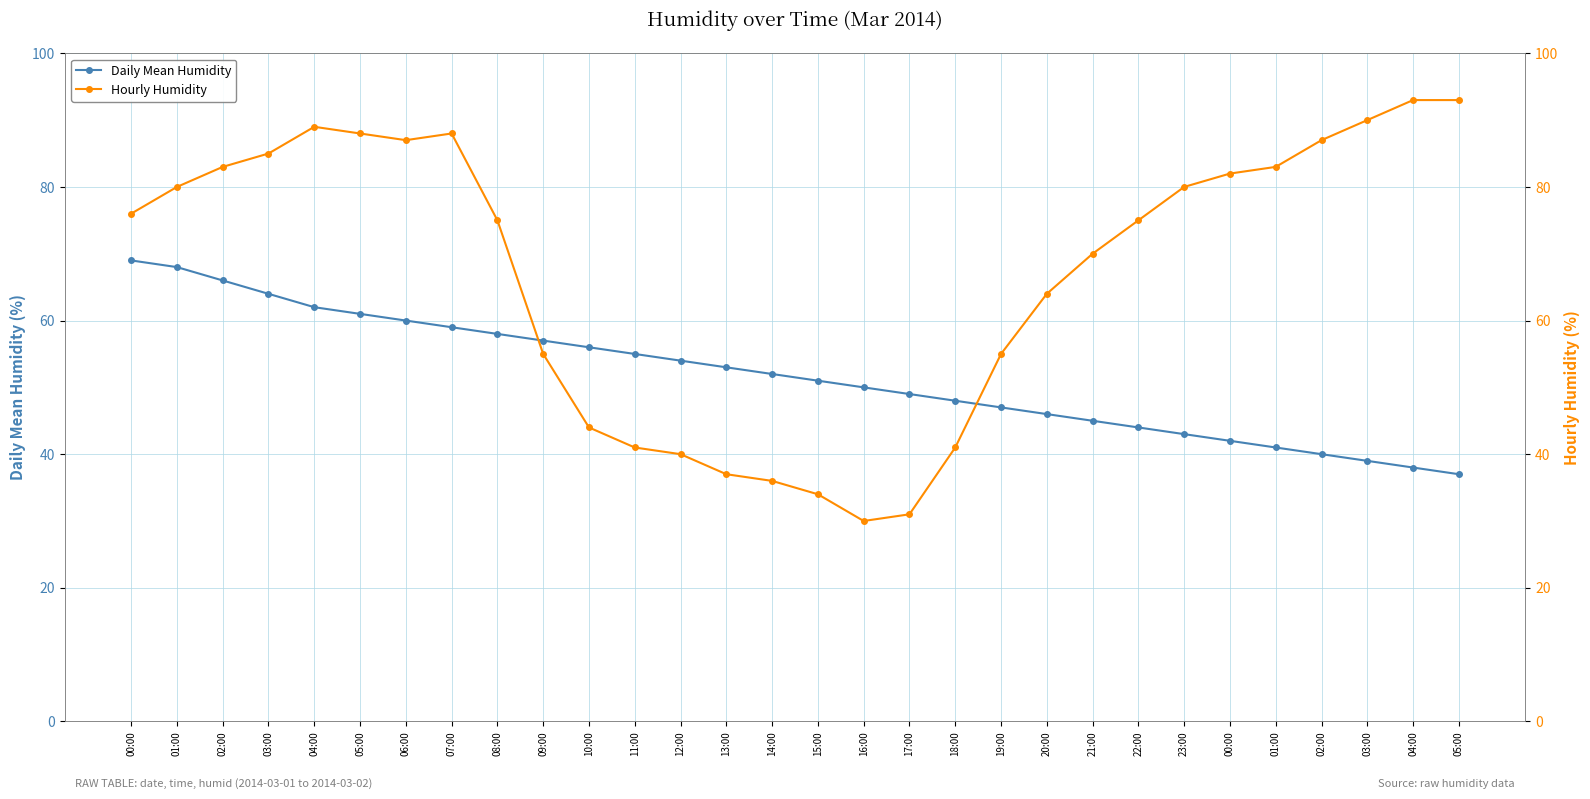

How many times do Daily Mean Humidity and Hourly Humidity cross each other?

2